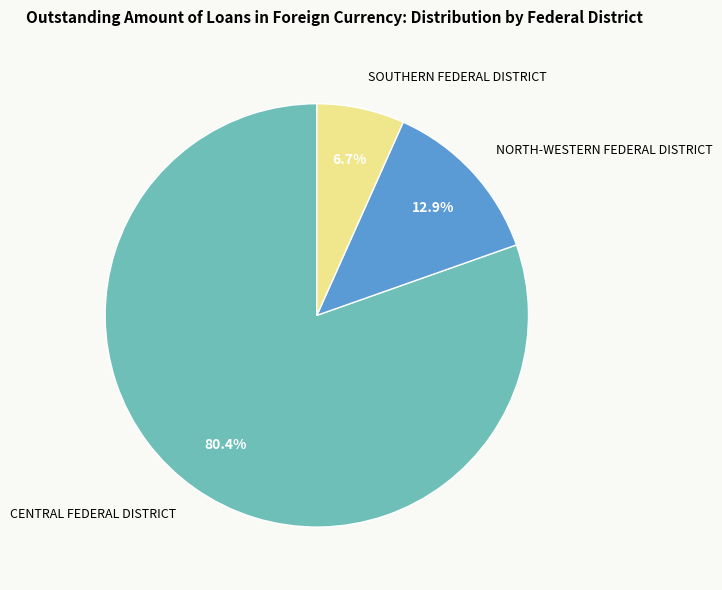

Is there any slice that represents more than half of the pie?

Yes